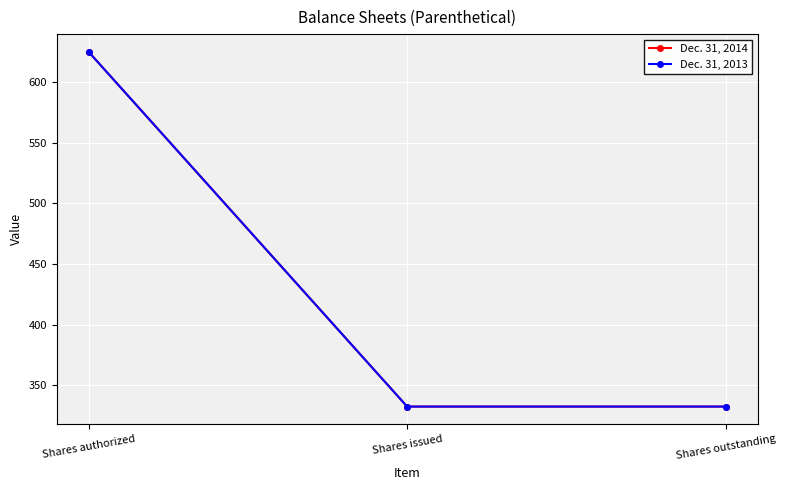

What position from the right is Shares authorized?

3